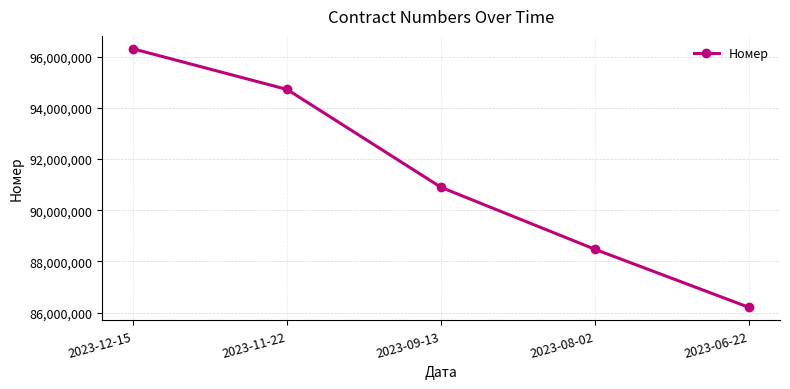

How many values are below 90890843?

2